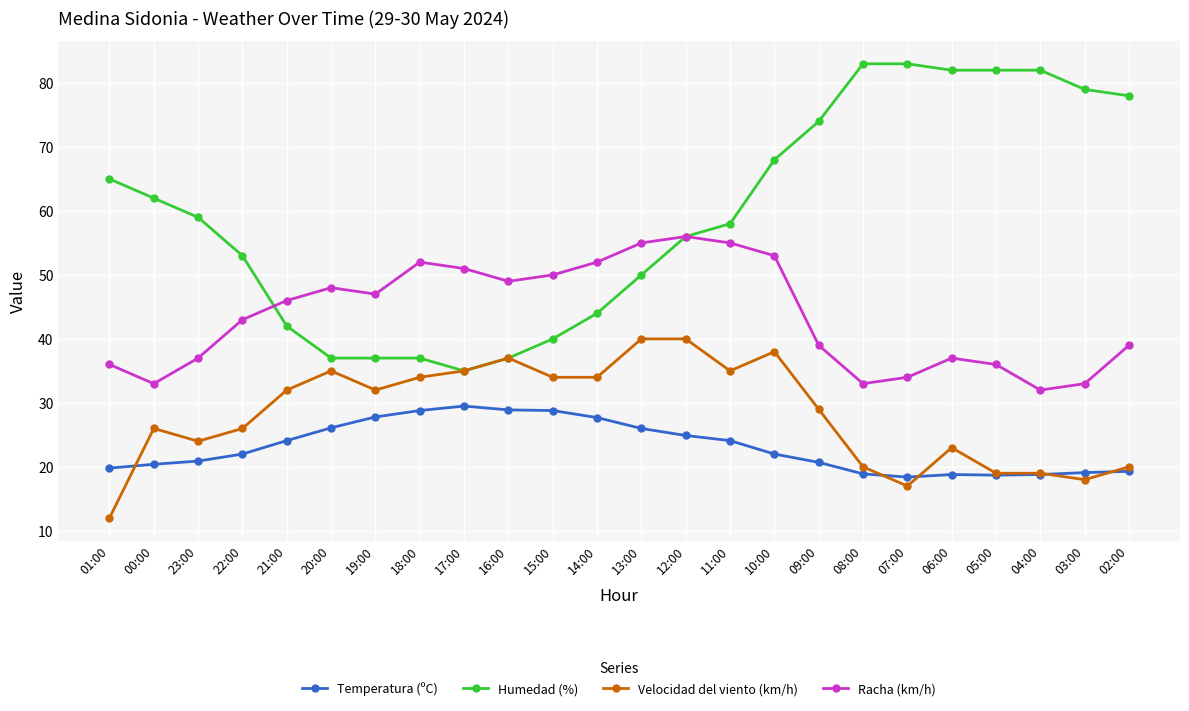

At 10:00, list the series in order from largest to smallest.

Humedad (%), Racha (km/h), Velocidad del viento (km/h), Temperatura (ºC)